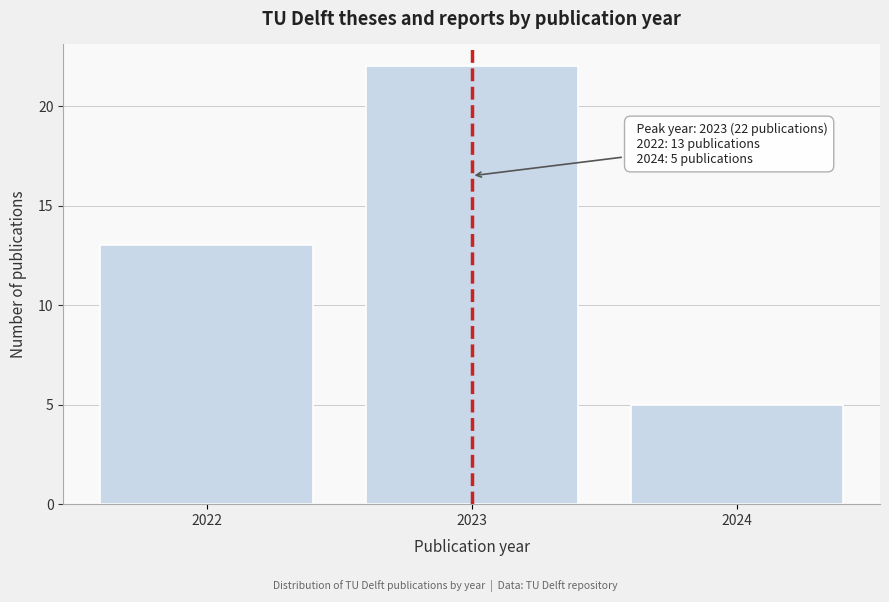

Reading left to right, what are all the values shown in this chart?

13	22	5